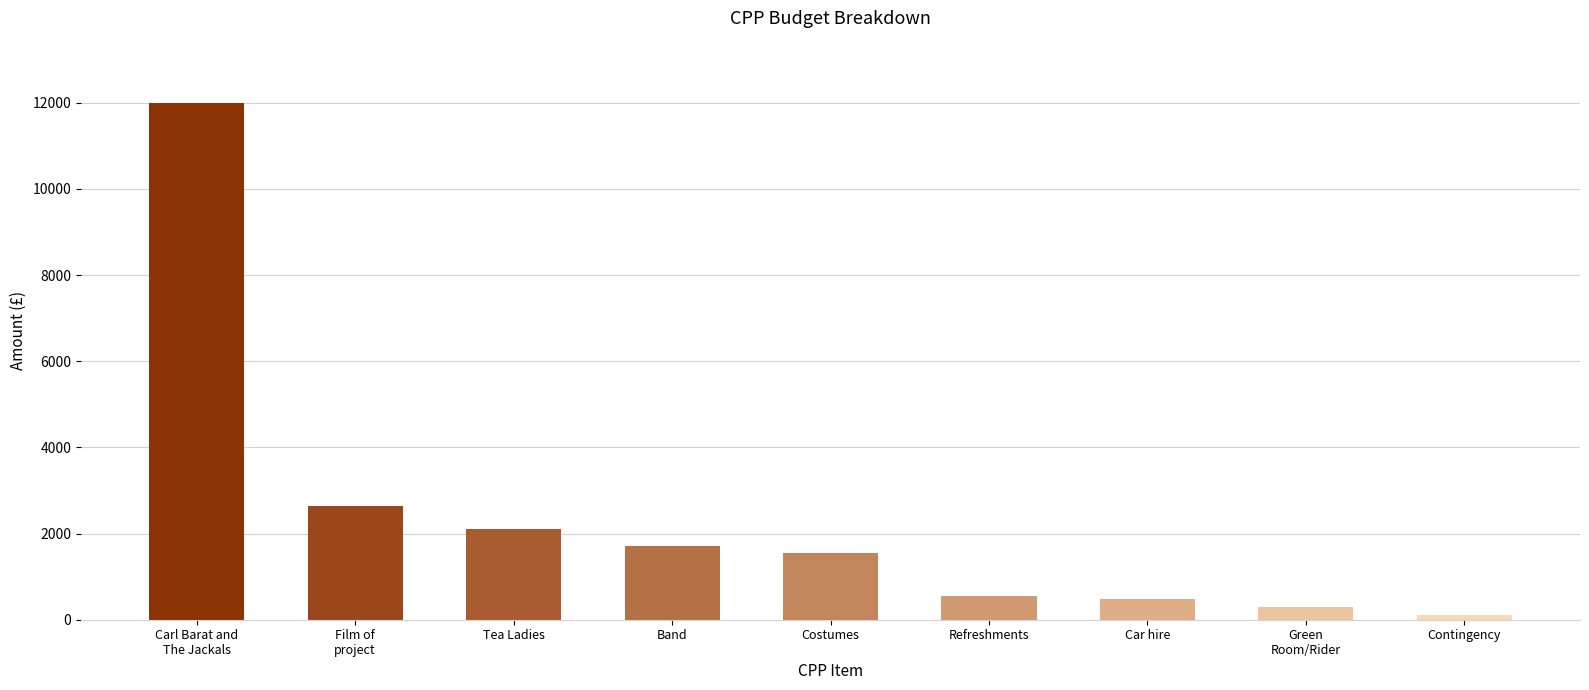

What is the difference between the maximum and minimum values?

11900